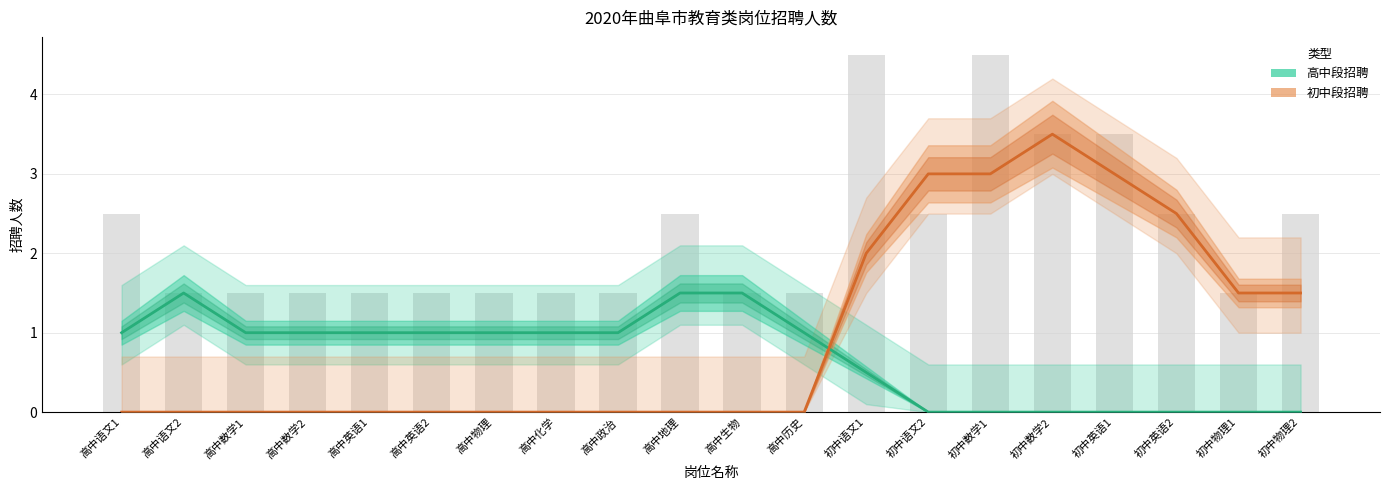

What position from the left is 初中语文2?

14